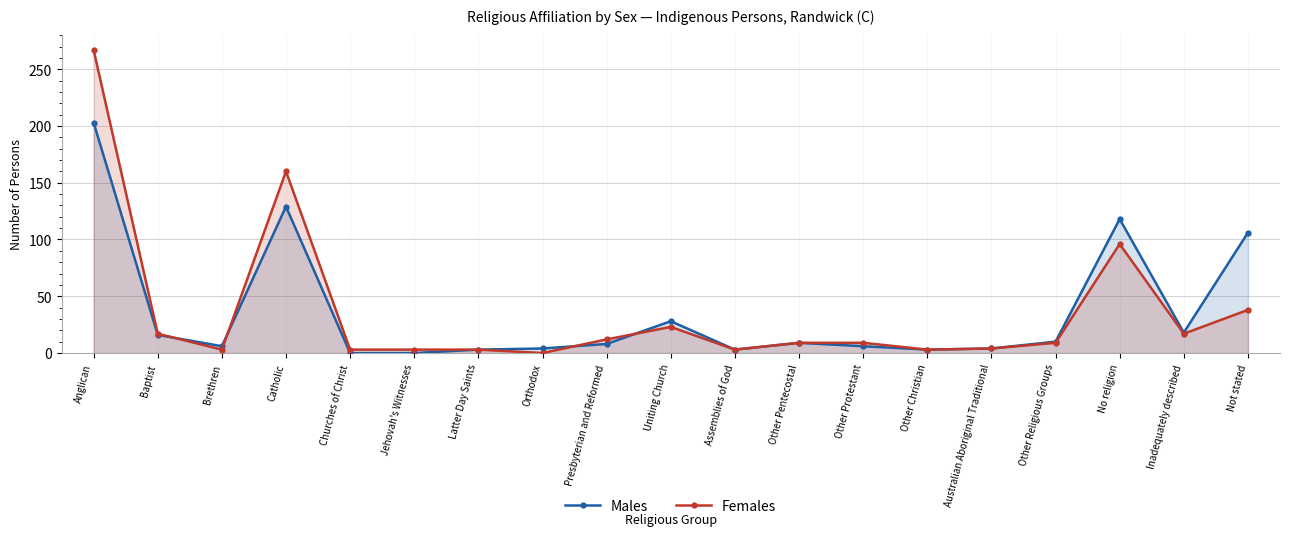

At which category is the sum across all series the highest?

Anglican